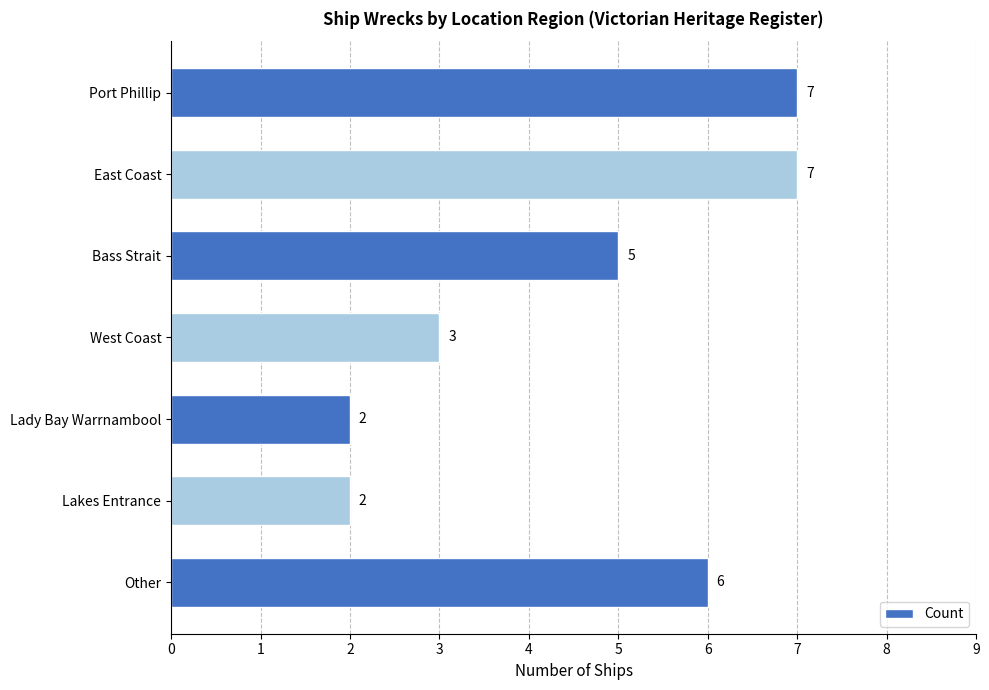

Reading top to bottom, extract all data points from this chart.

7	7	5	3	2	2	6